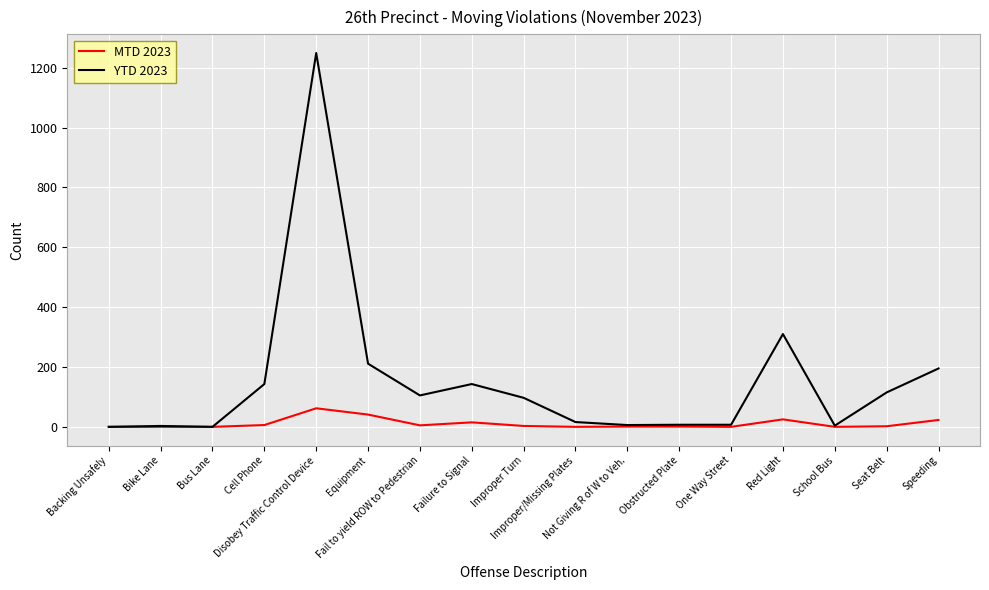

Which series has the largest total across all categories?

YTD 2023